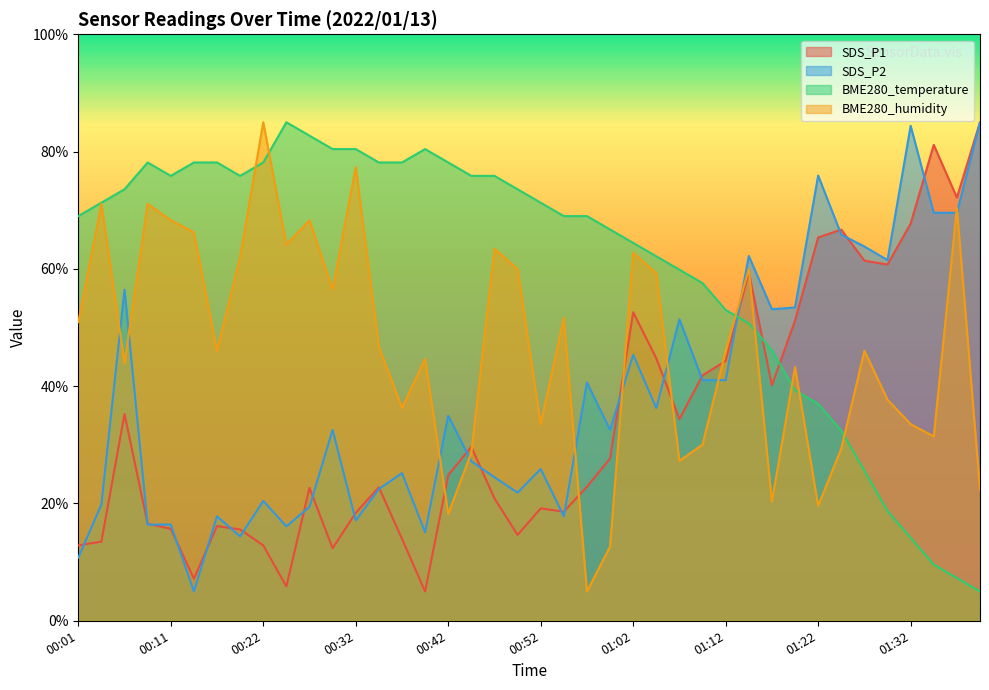

Where does the BME280_humidity series first go above 46?

00:01